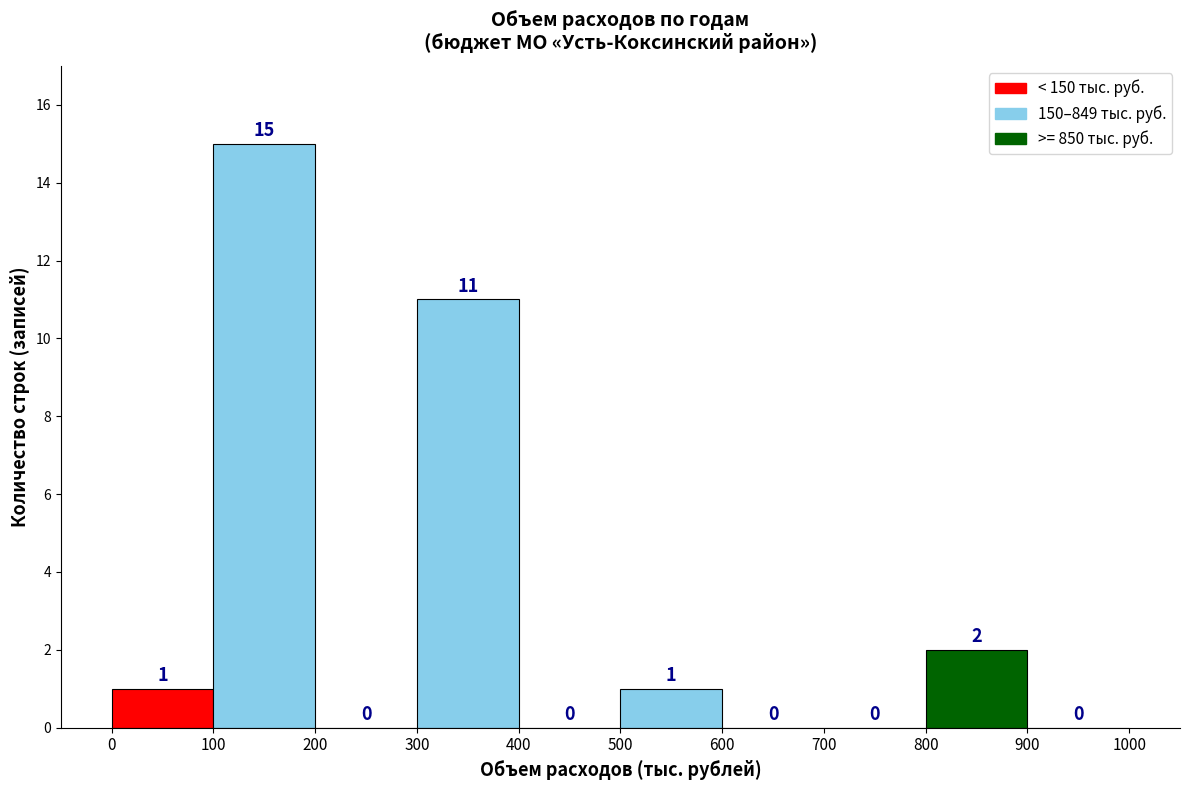

Reading left to right, transcribe this chart: for each bar, give the range it covers on the x-axis and its height.

0 to 100: 1
100 to 200: 15
200 to 300: 0
300 to 400: 11
400 to 500: 0
500 to 600: 1
600 to 700: 0
700 to 800: 0
800 to 900: 2
900 to 1000: 0